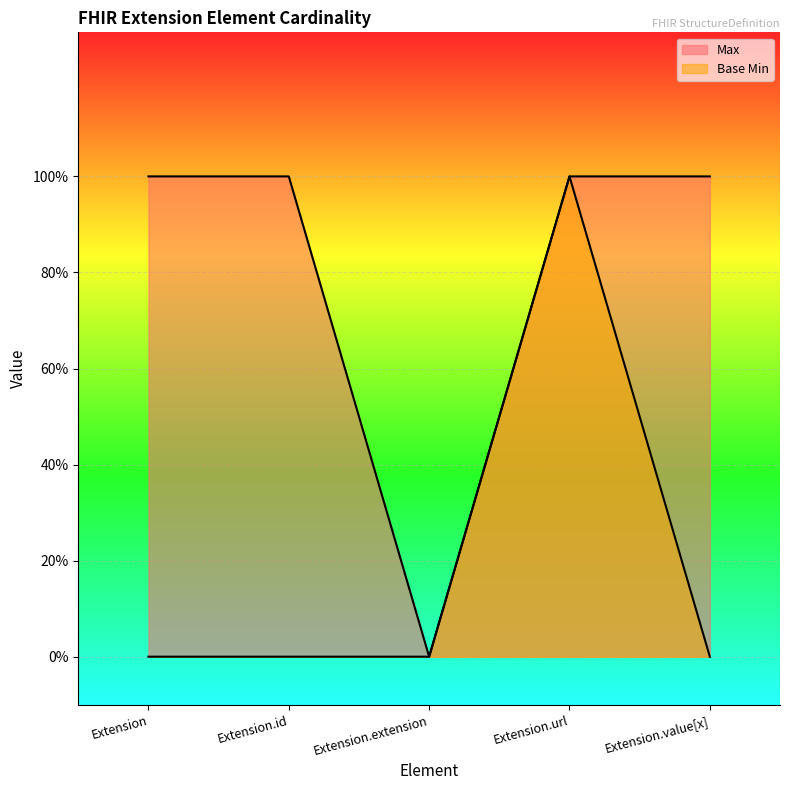

What is the sum of all Max values?

4